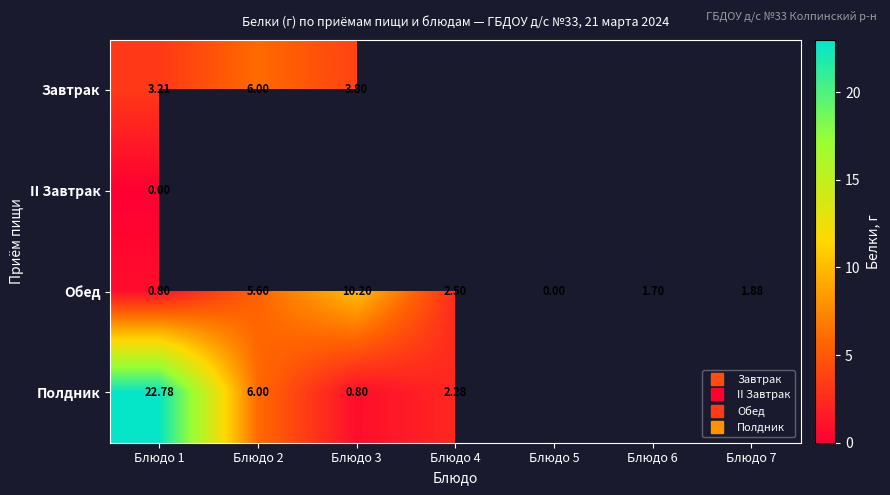

At which label is Полдник closest to 11?

Блюдо 2